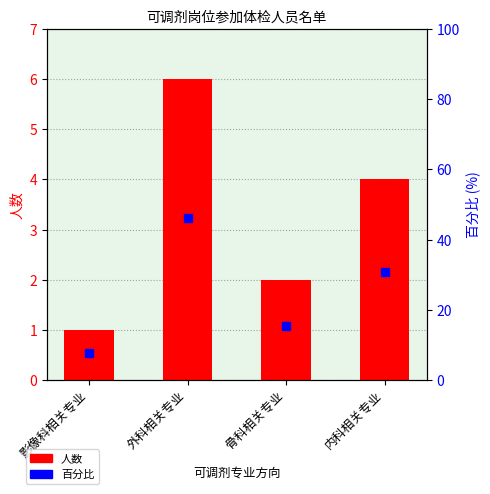

Which series has the largest total across all categories?

百分比